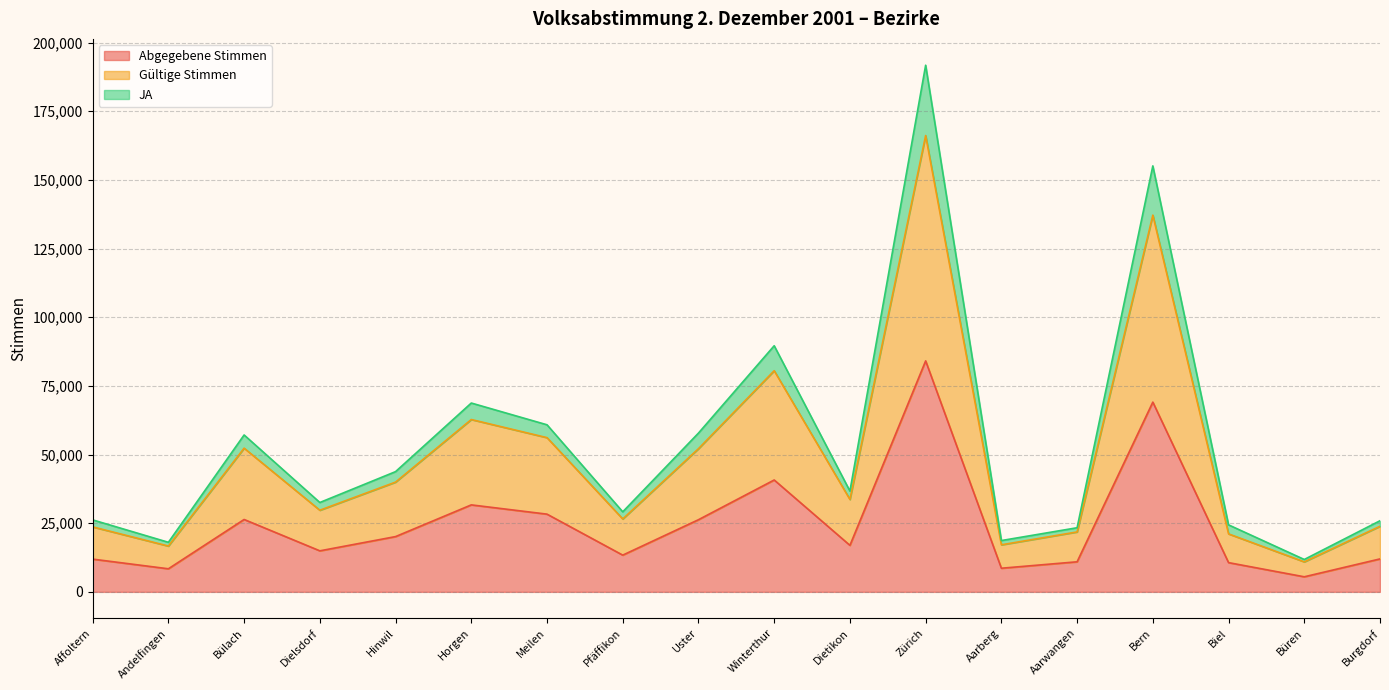

Reading right to left, transcribe all the data shown in this chart.

Abgegebene Stimmen: Burgdorf=11998	Büren=5487	Biel=10648	Bern=69094	Aarwangen=10950	Aarberg=8607	Zürich=84110	Dietikon=16941	Winterthur=40738	Uster=26273	Pfäffikon=13376	Meilen=28300	Horgen=31672	Hinwil=20126	Dielsdorf=14942	Bülach=26358	Andelfingen=8403	Affoltern=11924
Gültige Stimmen: Burgdorf=23882	Büren=10927	Biel=21112	Bern=137186	Aarwangen=21821	Aarberg=17133	Zürich=166164	Dietikon=33653	Winterthur=80526	Uster=52142	Pfäffikon=26553	Meilen=56156	Horgen=62756	Hinwil=39966	Dielsdorf=29722	Bülach=52322	Andelfingen=16680	Affoltern=23659
JA: Burgdorf=25897	Büren=11792	Biel=24396	Bern=155112	Aarwangen=23348	Aarberg=18684	Zürich=191771	Dietikon=36707	Winterthur=89624	Uster=57816	Pfäffikon=29147	Meilen=60837	Horgen=68761	Hinwil=43783	Dielsdorf=32541	Bülach=57133	Andelfingen=18046	Affoltern=26211